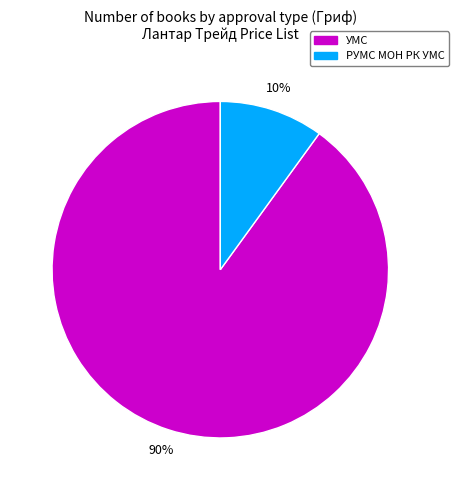

To the nearest percent, what is the average slice percentage?

50%